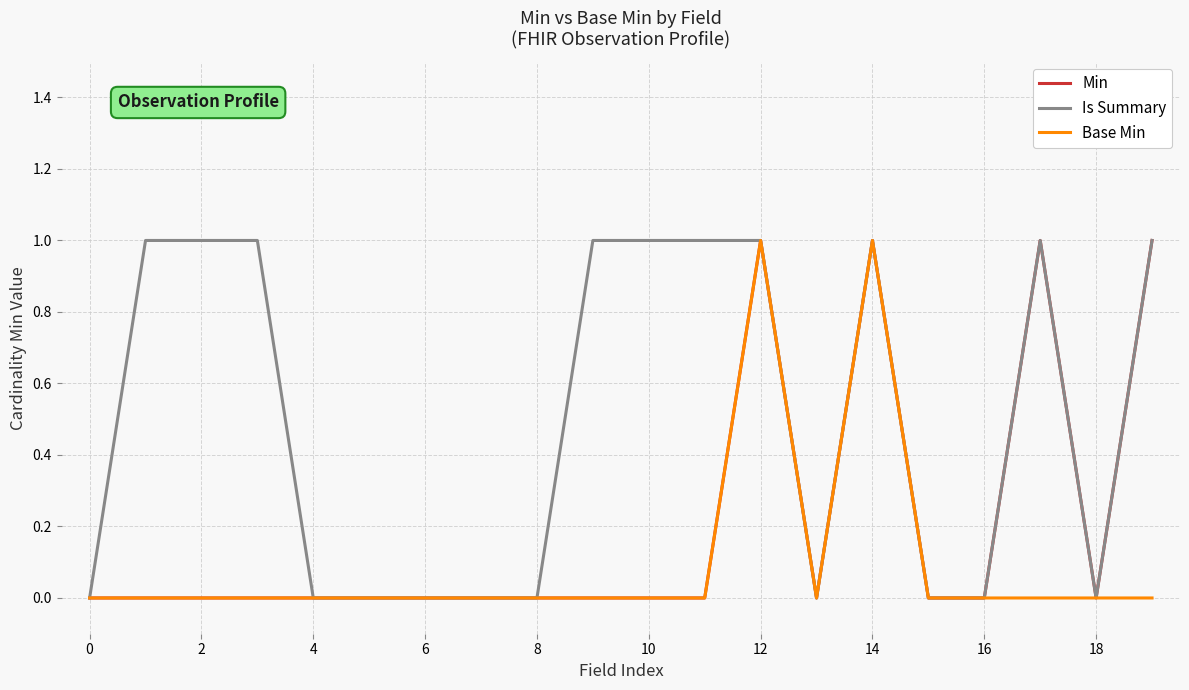

What is the difference between the second highest and minimum values in the Min series?

1